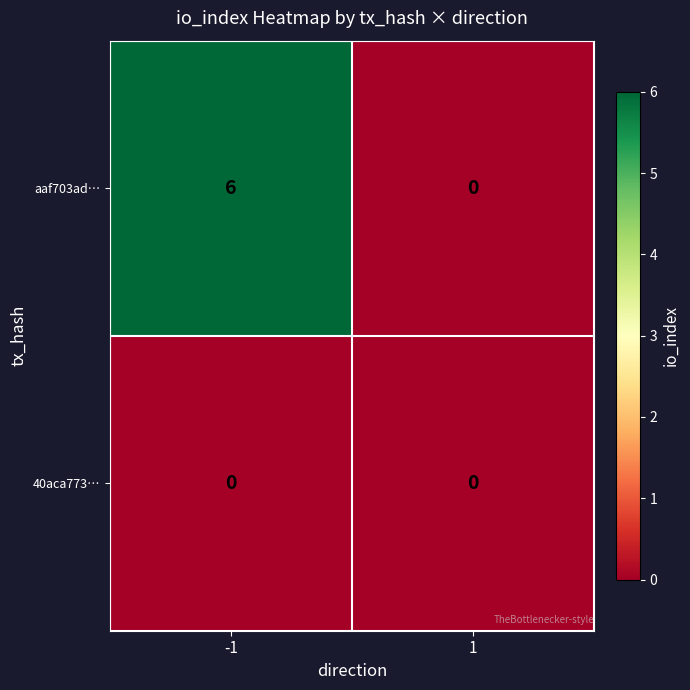

Between -1 and 1, which series saw the biggest shift?

aaf703ad96479c12af5e9758d32dc11fae003cc